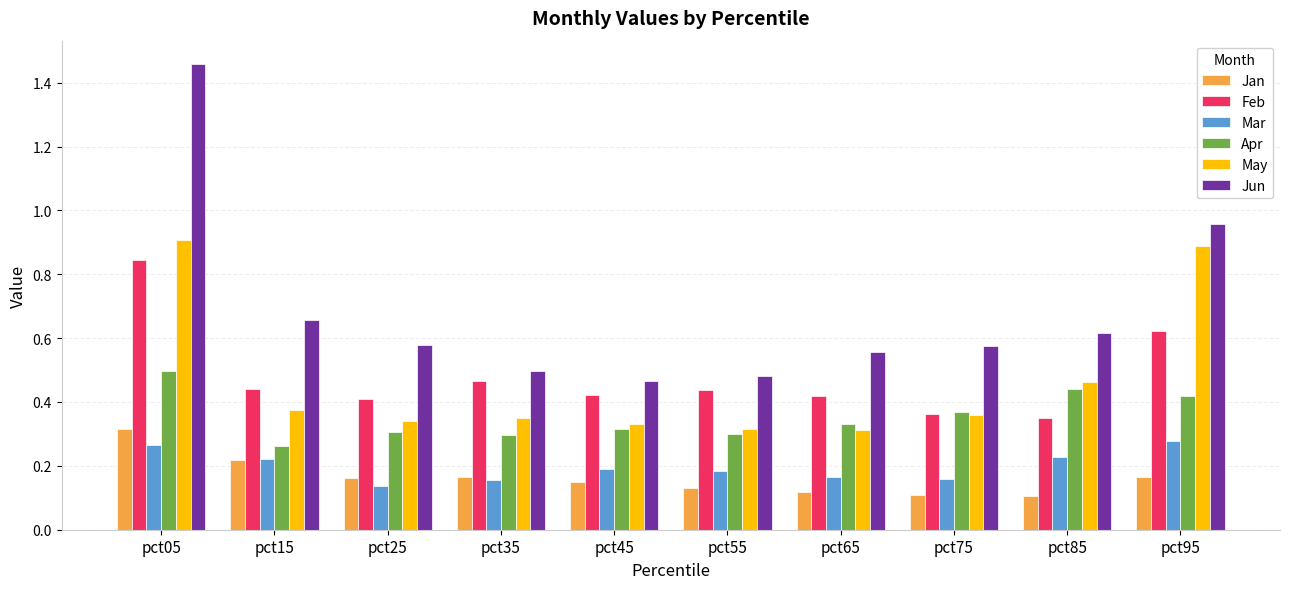

What is the total value across all series at pct85?

2.2